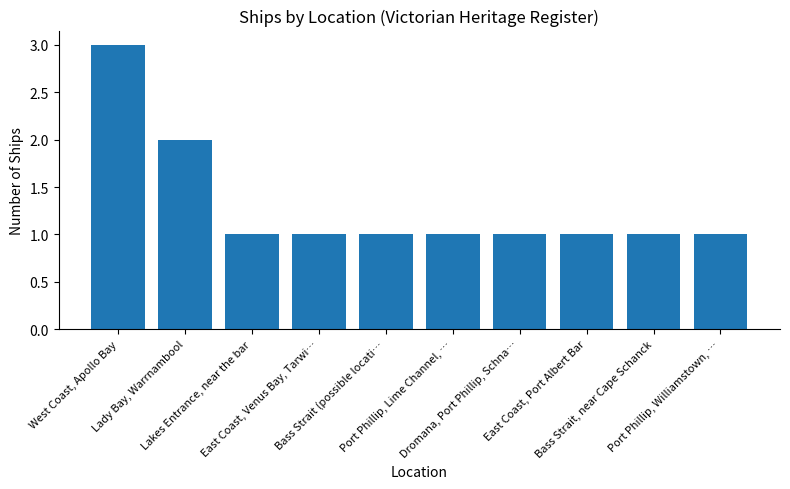

The chart shows a value of 1 at East Coast, Port Albert Bar. True or false?

True